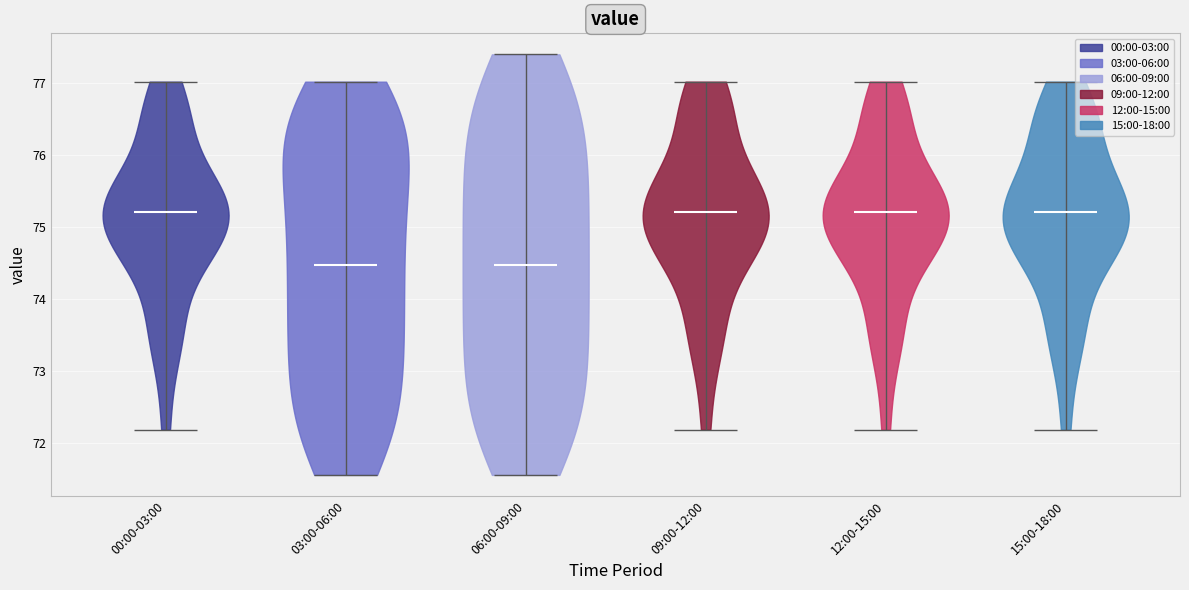

Reading left to right, read every violin against the y-axis: where its median line is, and the lowest and highest points it reaches. The values are not printed on the chart, so give them approximately, as read against the axis.

00:00-03:00: median line 75.2, lowest point 72.2, highest point 77.0
03:00-06:00: median line 74.5, lowest point 71.6, highest point 77.0
06:00-09:00: median line 74.5, lowest point 71.6, highest point 77.4
09:00-12:00: median line 75.2, lowest point 72.2, highest point 77.0
12:00-15:00: median line 75.2, lowest point 72.2, highest point 77.0
15:00-18:00: median line 75.2, lowest point 72.2, highest point 77.0